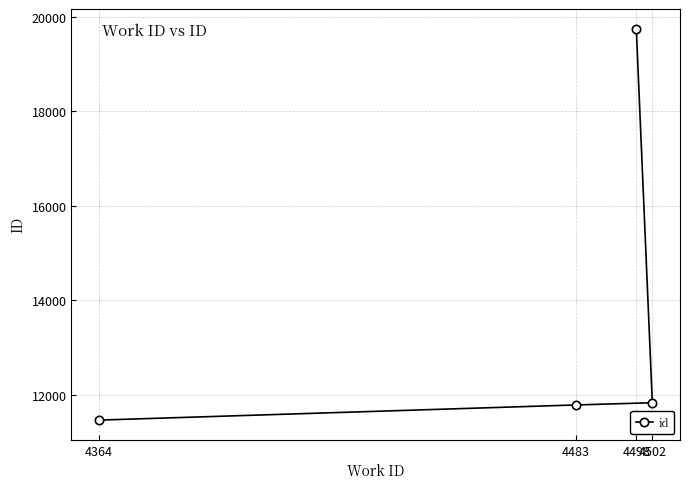

Reading left to right, list all the values displayed in this chart.

4364=11462	4483=11783	4498=19746	4502=11830